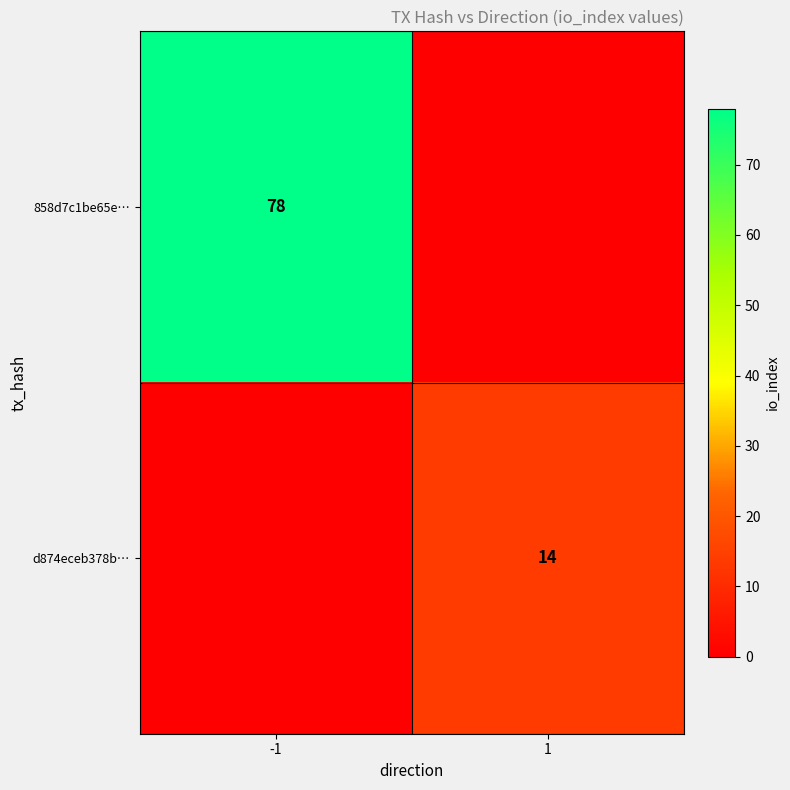

Is it true that 858d7c1be65e… equals 138 at -1?

False